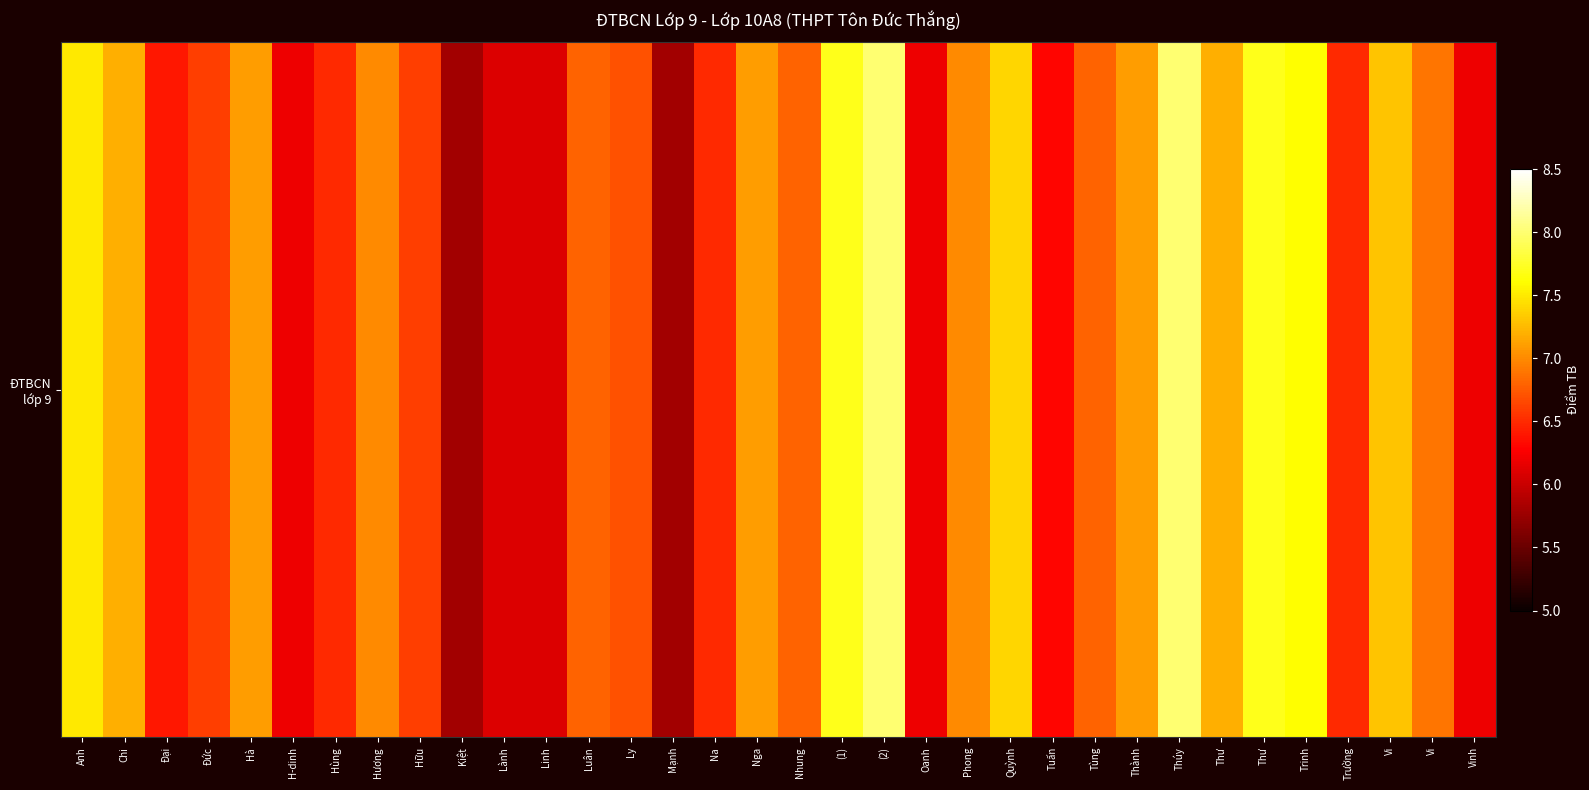

Count the number of categories in the chart.

34